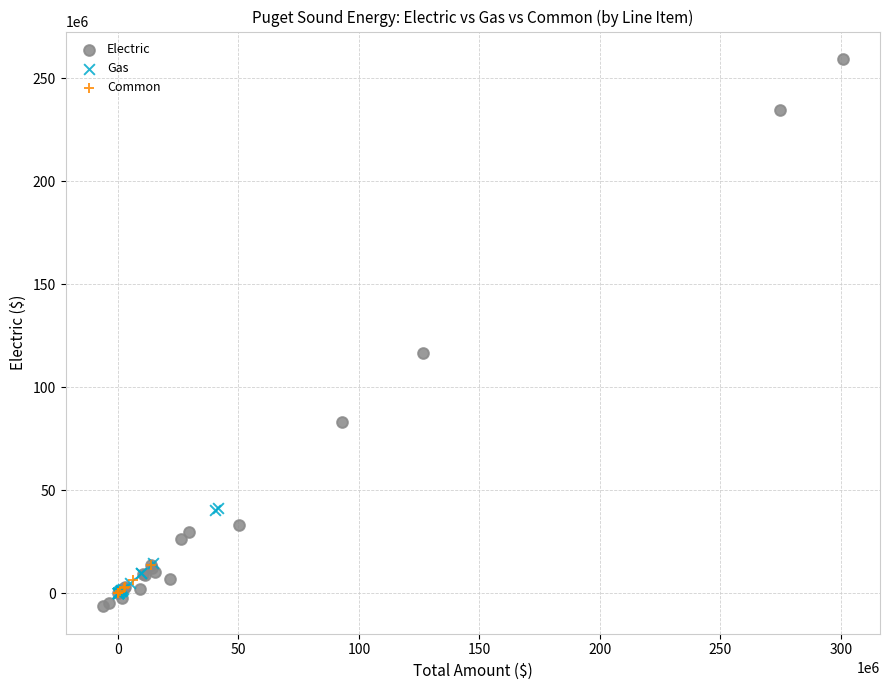

Which series reaches the maximum Y coordinate?

Electric